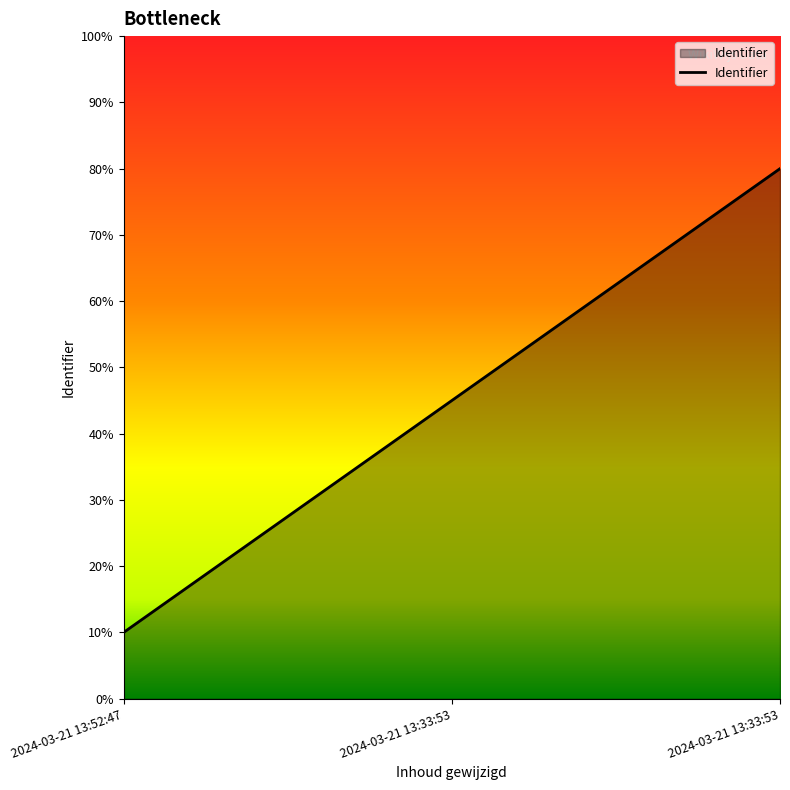

Reading right to left, list all the values displayed in this chart.

0.8	0.4	0.1